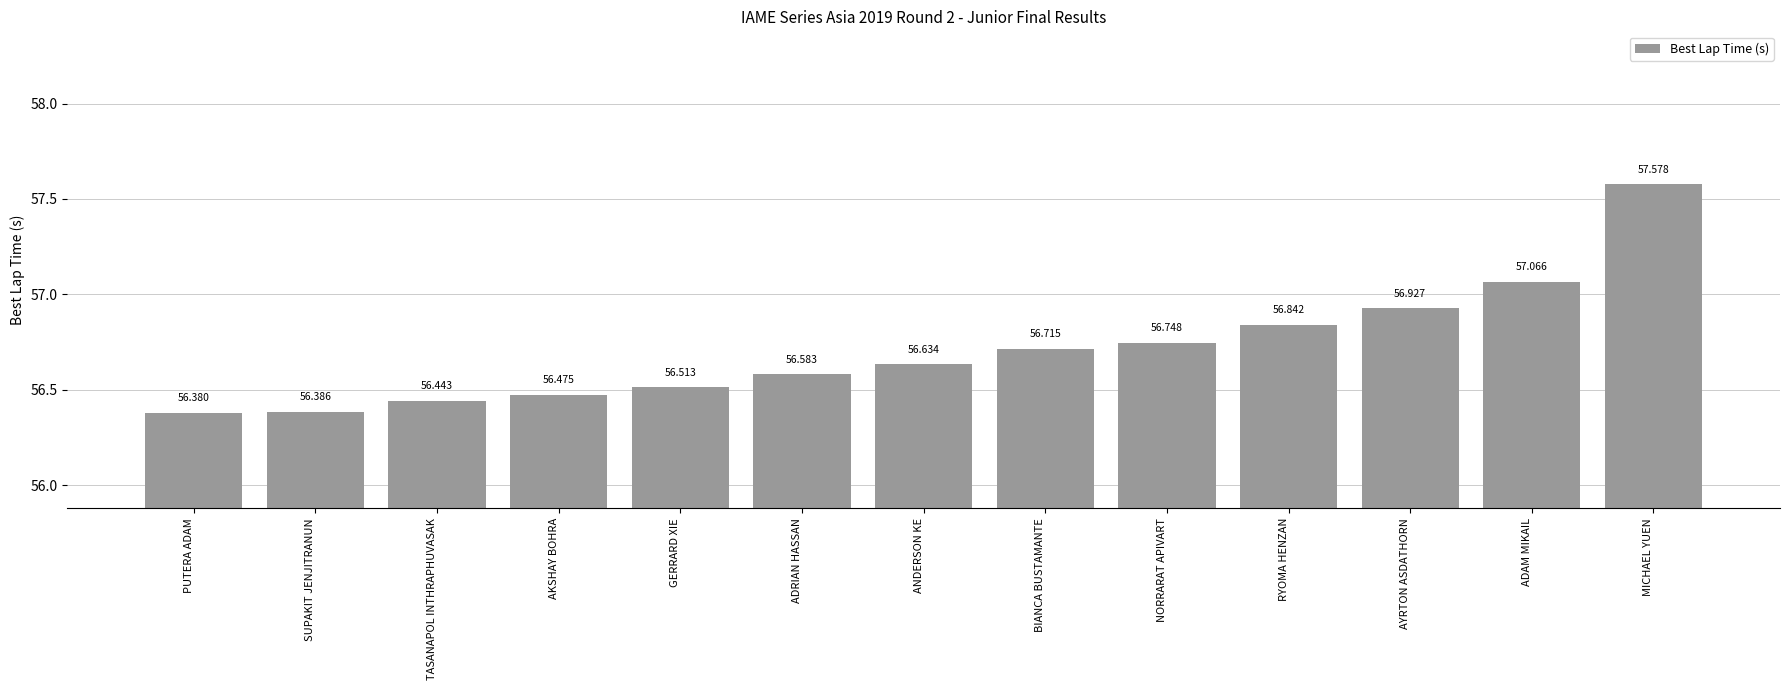

Reading left to right, what are all the values shown in this chart?

56.4	56.4	56.4	56.5	56.5	56.6	56.6	56.7	56.7	56.8	56.9	57.1	57.6